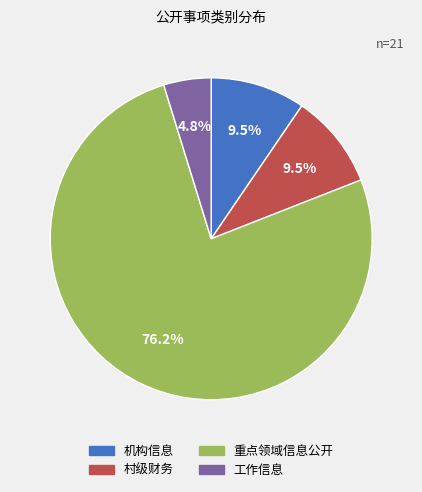

Which slice represents more than half of the pie?

重点领域信息公开